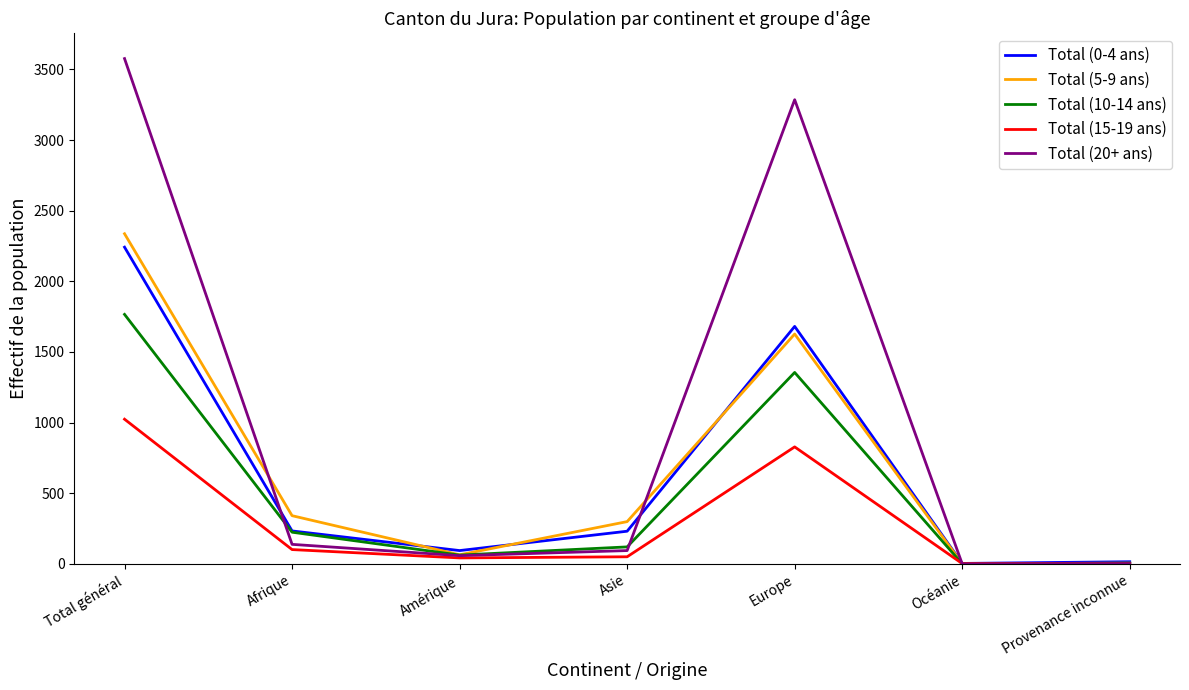

Which series has the widest spread of values?

Total (20+ ans)